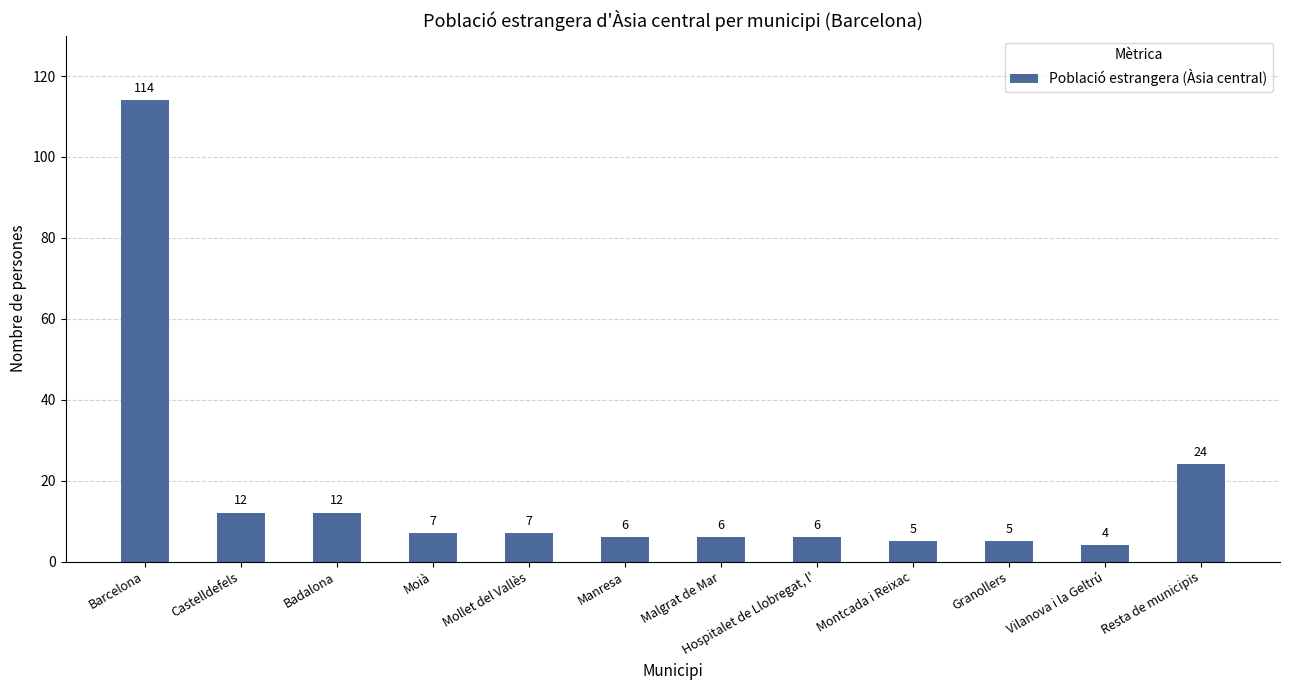

How many bars are there in total?

12